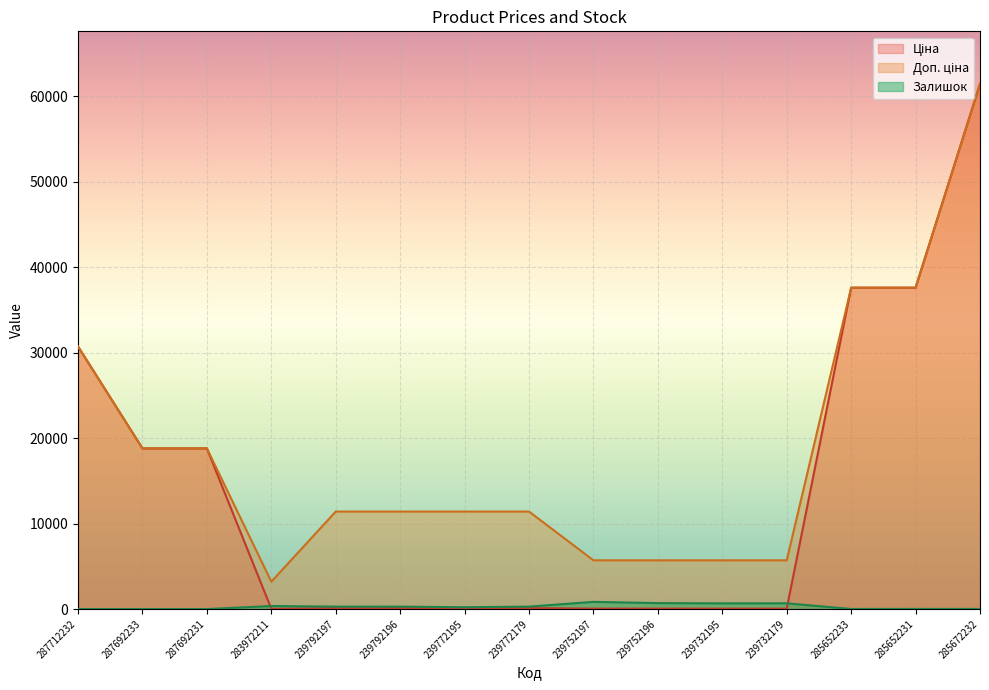

What is the difference between the maximum and minimum values in the Залишок series?

845.0